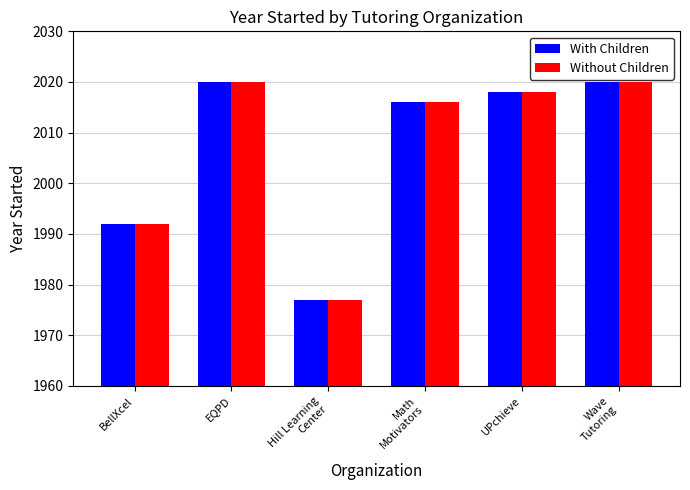

At how many categories does at least one series exceed 2000?

4